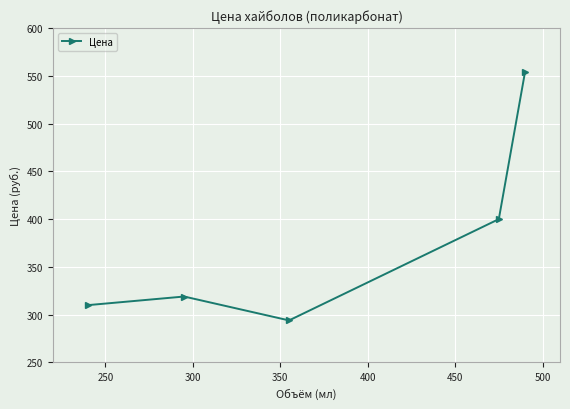

What is the difference between the maximum and minimum values?

260